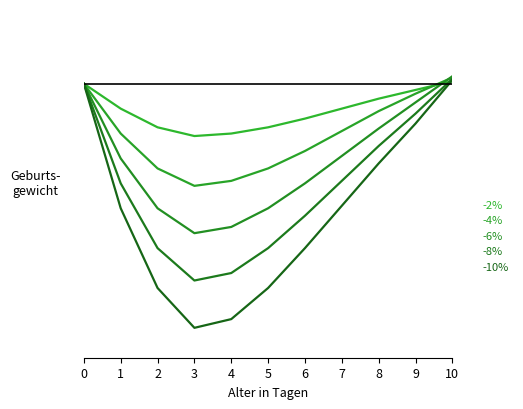

Rank the categories by -8% value from highest to lowest.

10, 0, 9, 8, 7, 1, 6, 2, 5, 4, 3